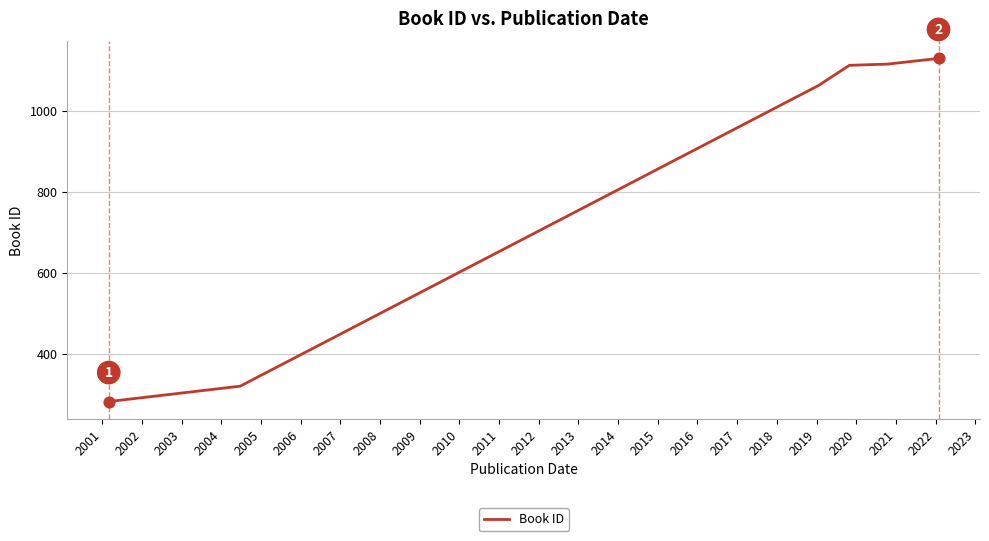

True or false: the data has more than 2 interior local peaks.

False